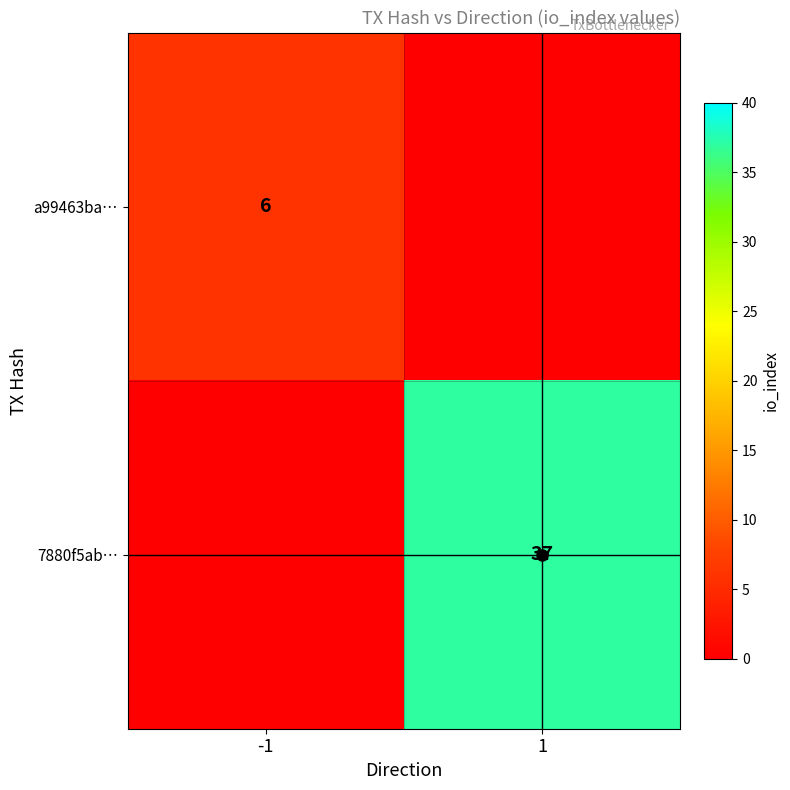

List the series in order of their overall mean, lowest first.

a99463ba…, 7880f5ab…